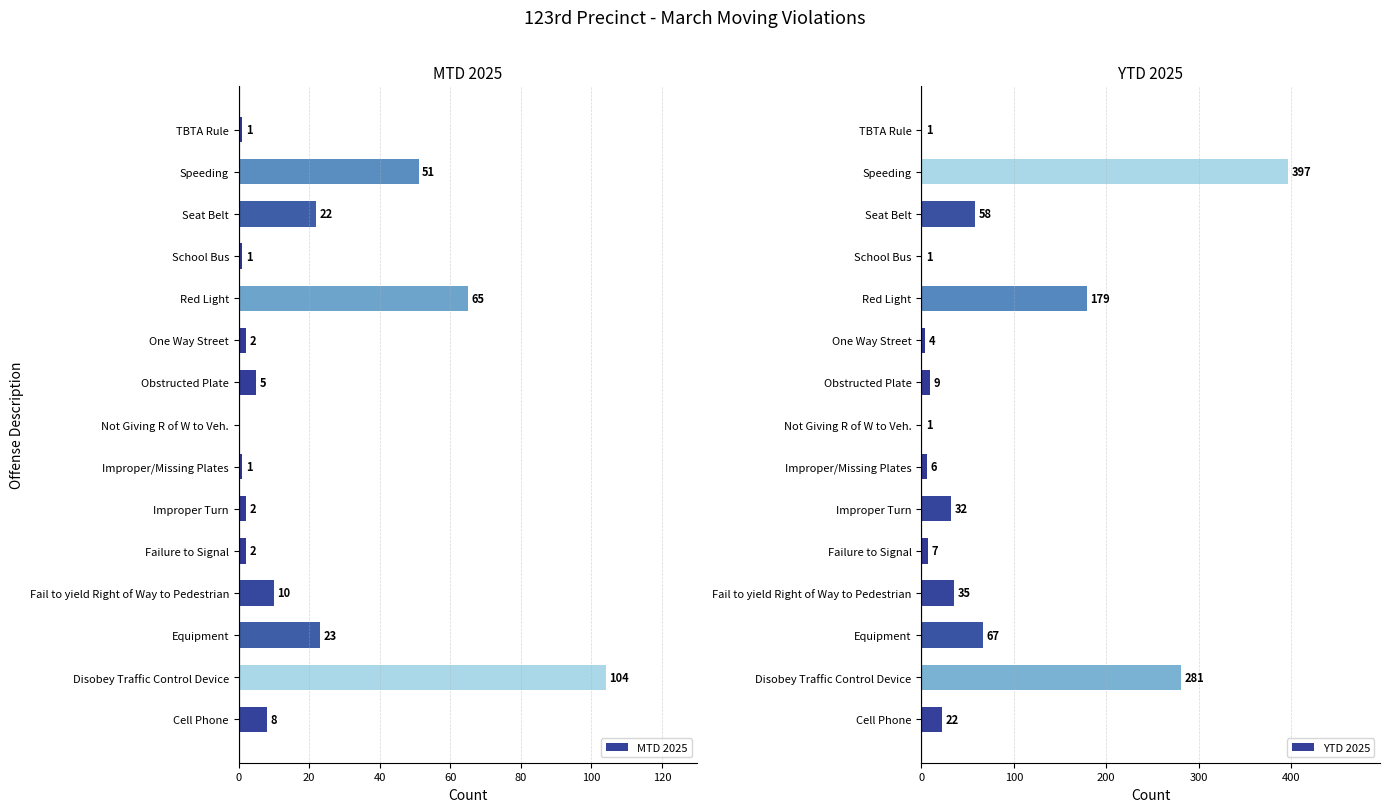

Count the number of data series in this chart.

2